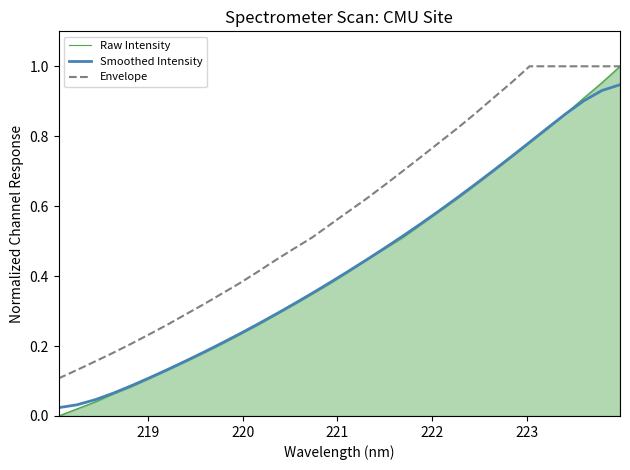

True or false: Smoothed Intensity and Envelope intersect in this chart.

False